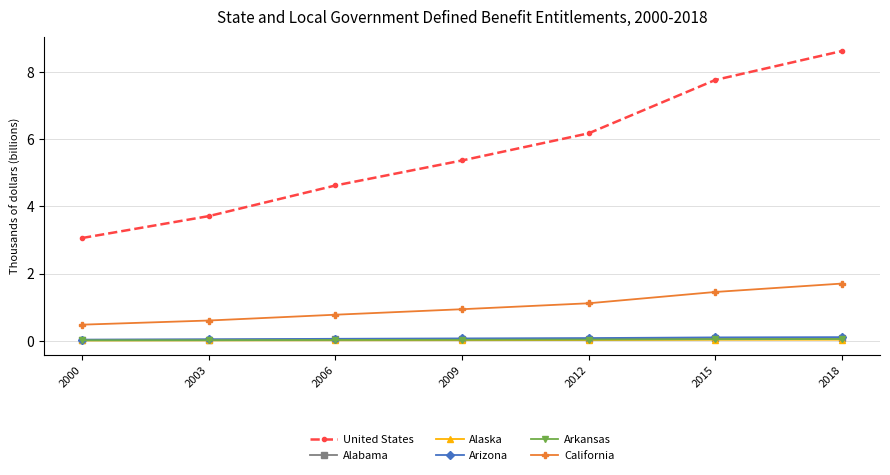

Is the value of Arkansas at 2018 greater than the value of California at 2015?

No